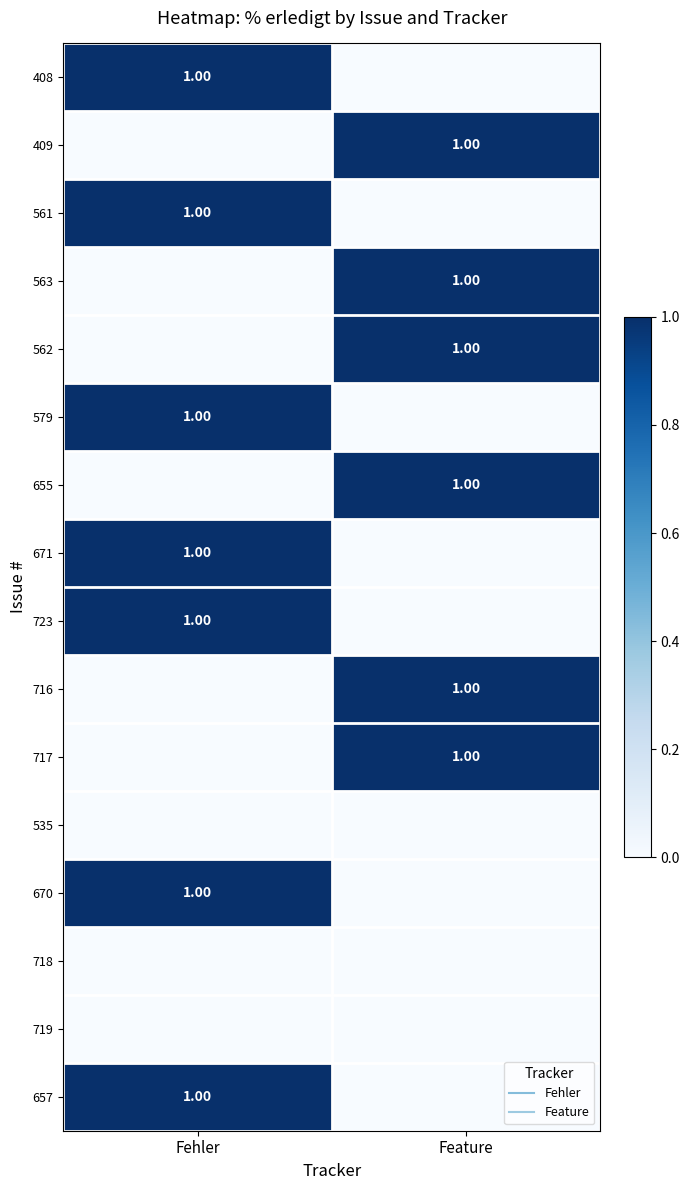

The 409 series shows 0 at Fehler. True or false?

True